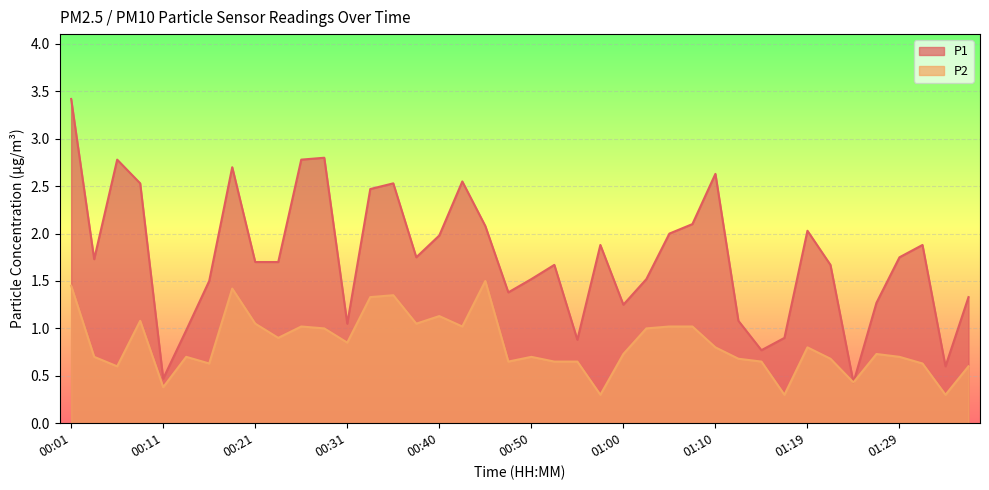

List the series in order of their overall mean, lowest first.

P2, P1